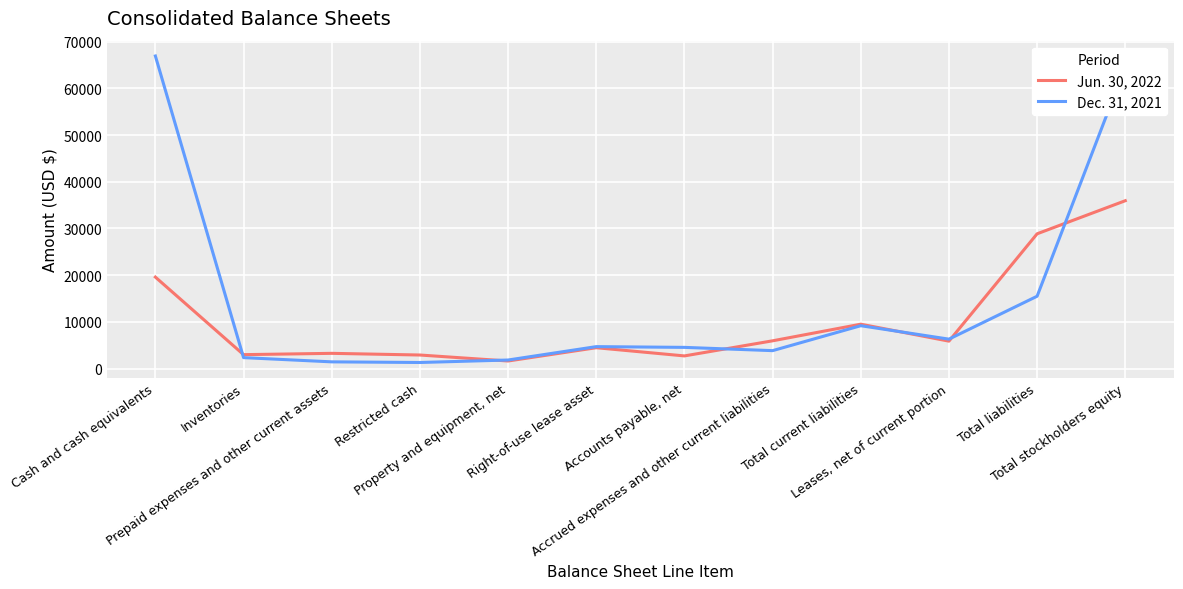

Which series changed the most between Cash and cash equivalents and Right-of-use lease asset?

Dec. 31, 2021